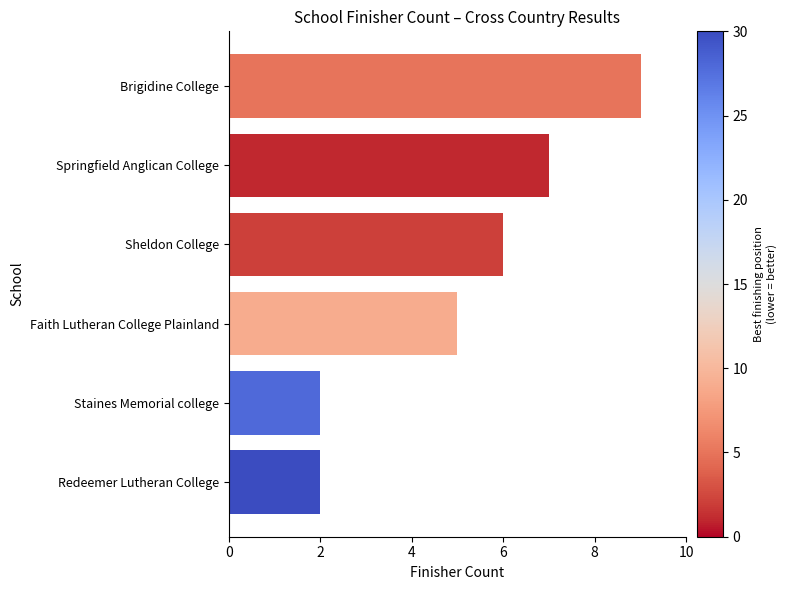

Between Springfield Anglican College and Sheldon College, which is larger?

Springfield Anglican College